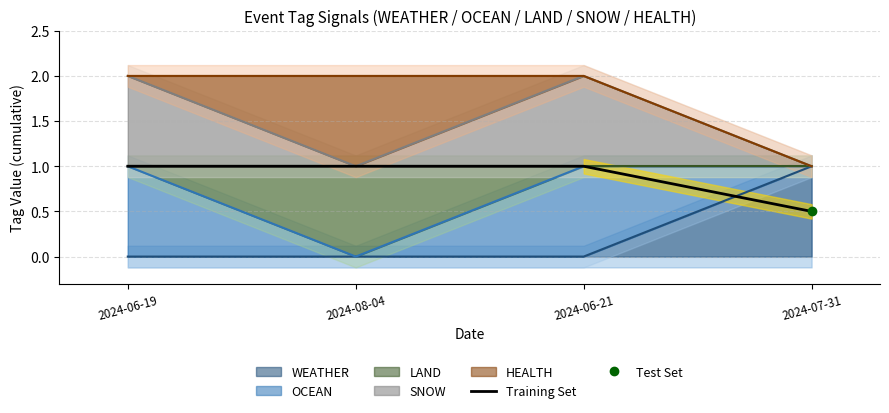

Reading right to left, list all the values displayed in this chart.

2024-07-31=0.5	2024-06-21=1.0	2024-08-04=1.0	2024-06-19=1.0